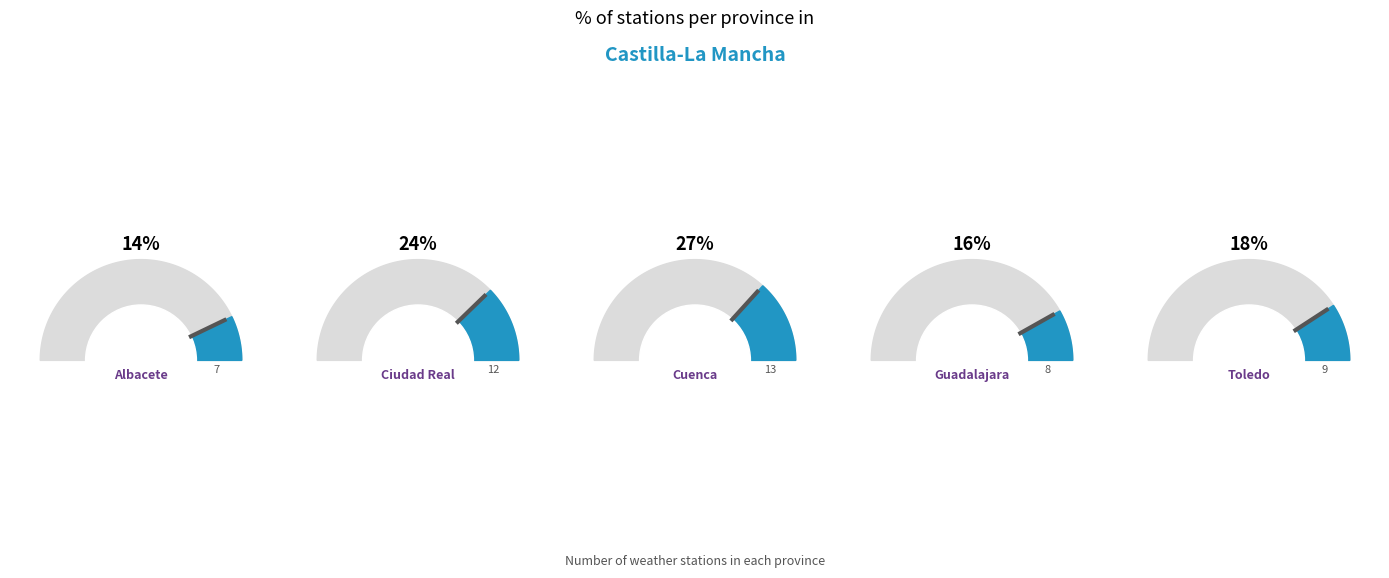

To the nearest percent, what percentage of the pie is Guadalajara?

16%